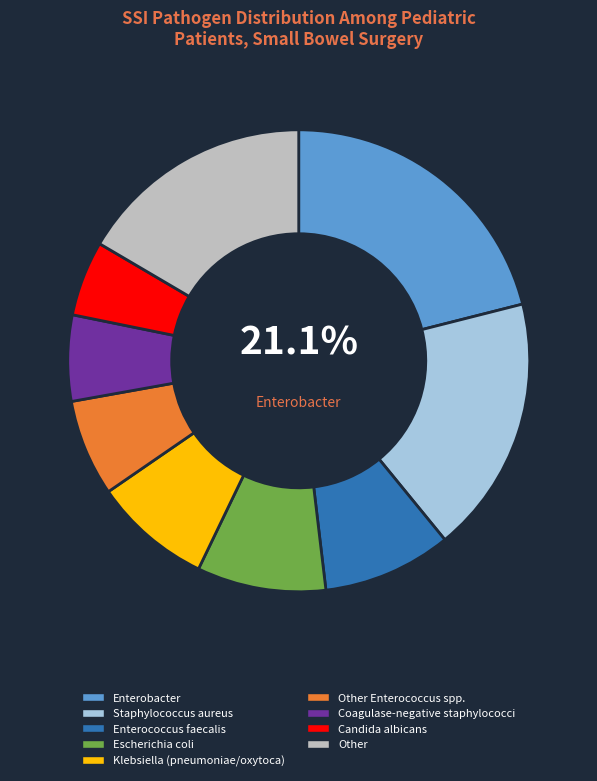

How many slices are in this pie chart?

9